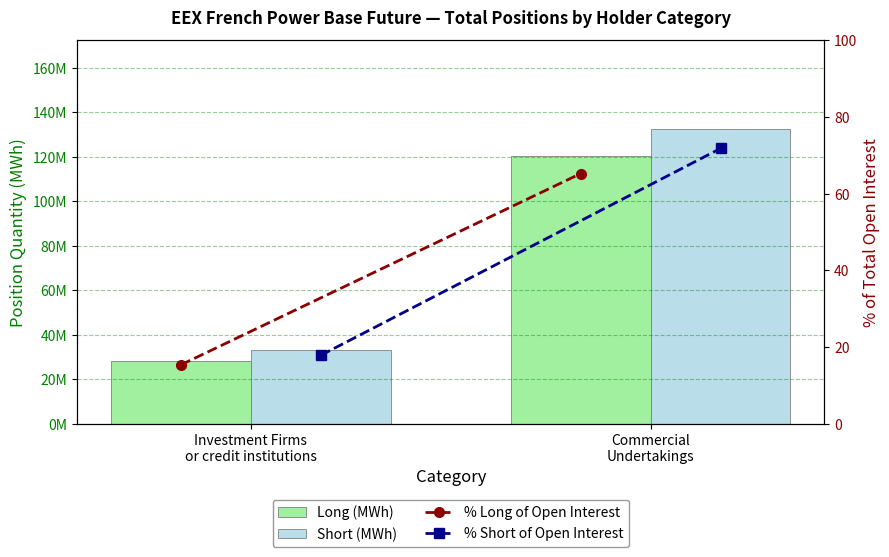

The value of % Long of Open Interest at Commercial
Undertakings is 27.0. True or false?

False